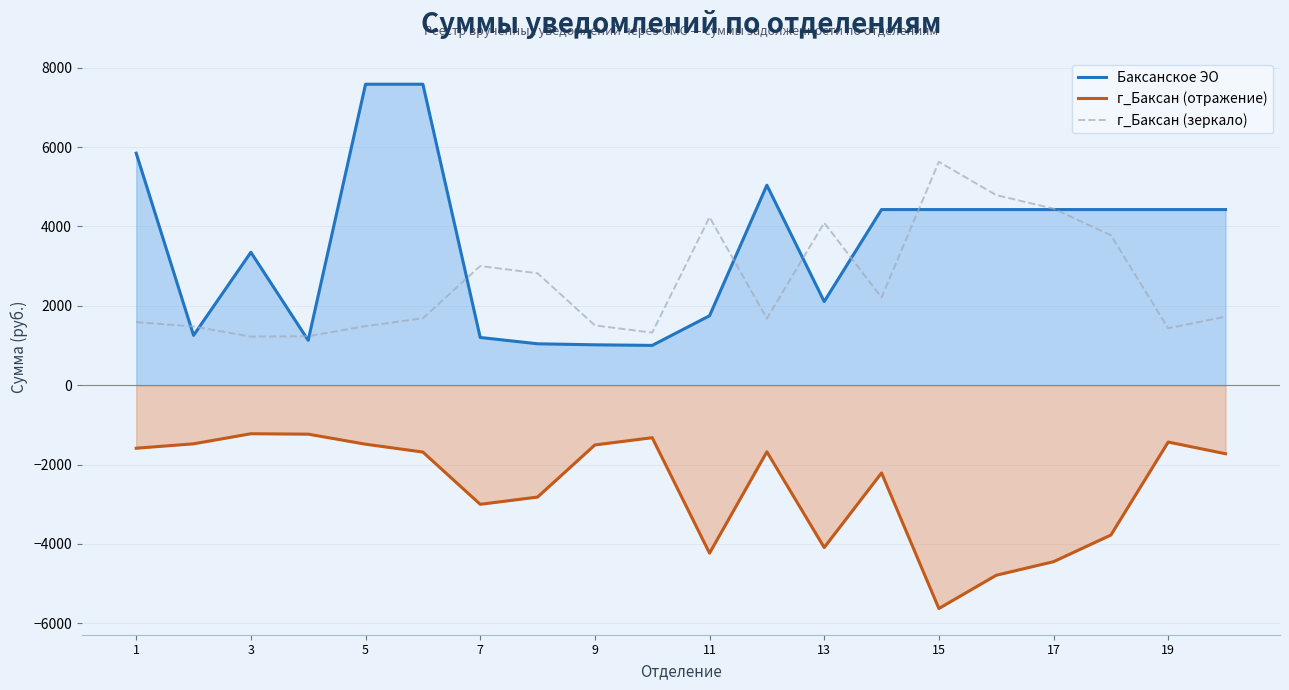

How many series are shown in this chart?

3